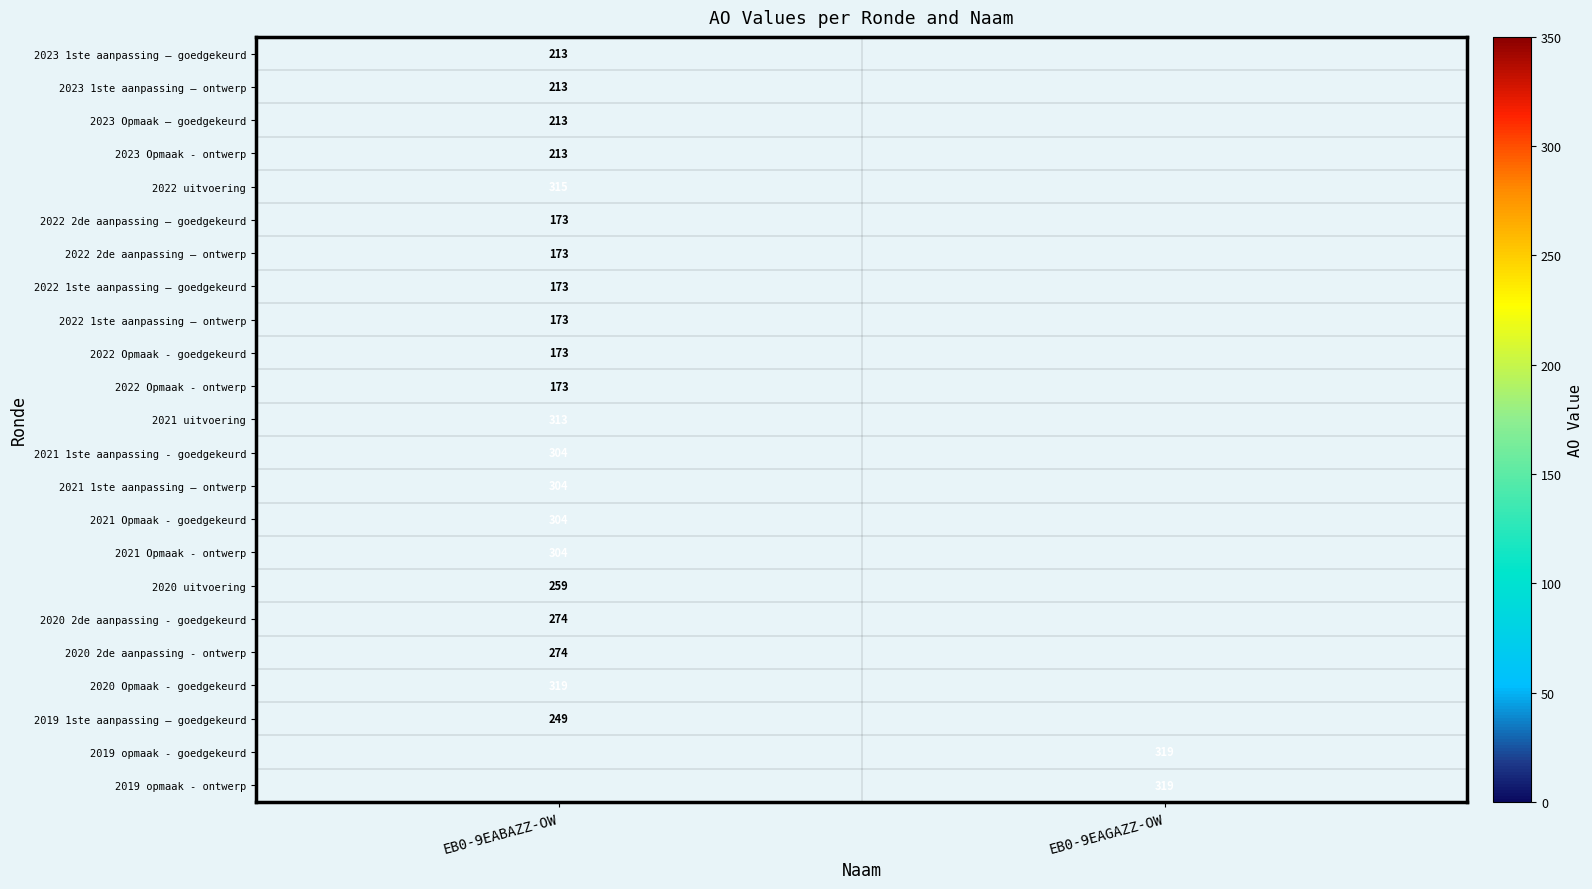

How many categories are shown in the chart?

2